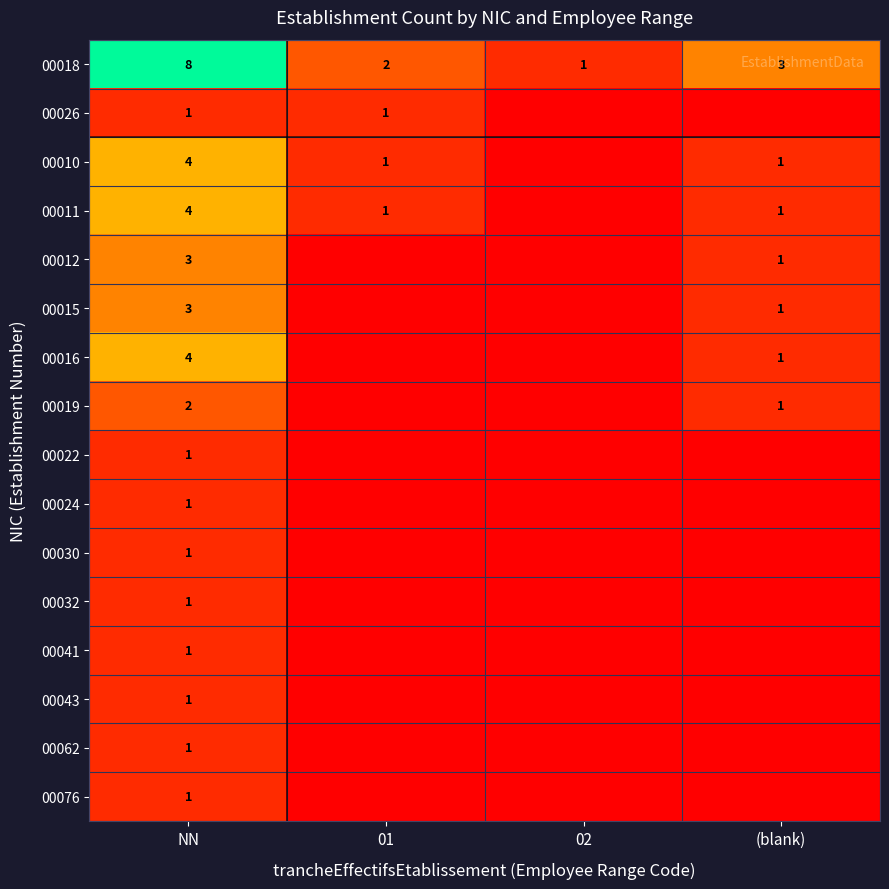

What is the difference between the highest and lowest values at NN?

7